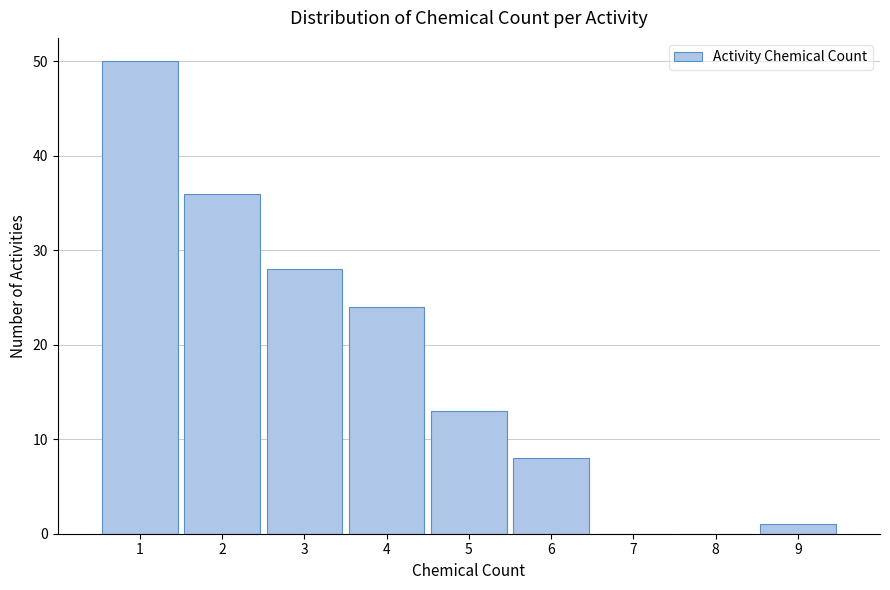

Reading left to right, list every bar in this chart as the range it spans on the x-axis followed by its height. The values are not printed on the chart, so give them approximately, as read against the axis.

0.5 to 1.5: 50
1.5 to 2.5: 36
2.5 to 3.5: 28
3.5 to 4.5: 24
4.5 to 5.5: 13
5.5 to 6.5: 8
6.5 to 7.5: 0
7.5 to 8.5: 0
8.5 to 9.5: 1